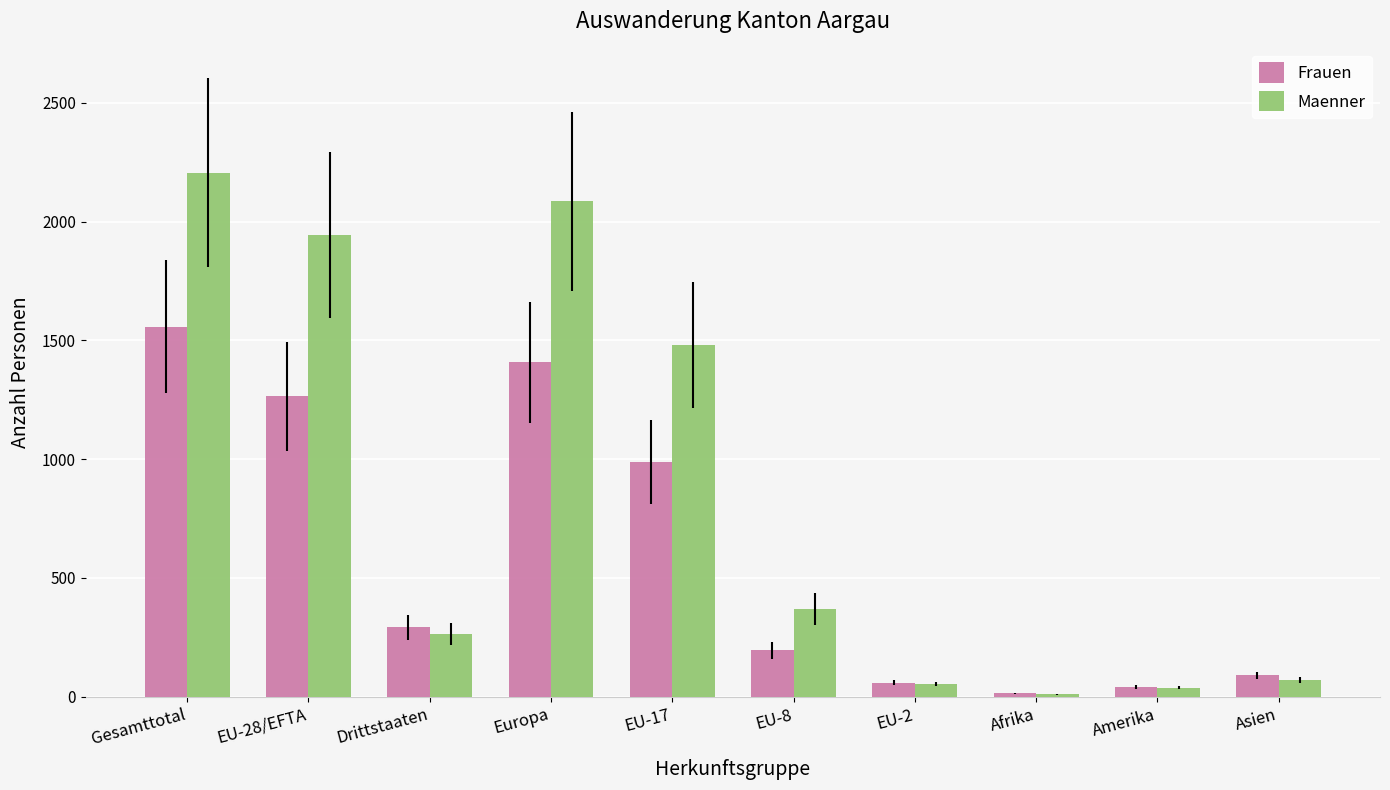

What is the sum of all Frauen values?

5909